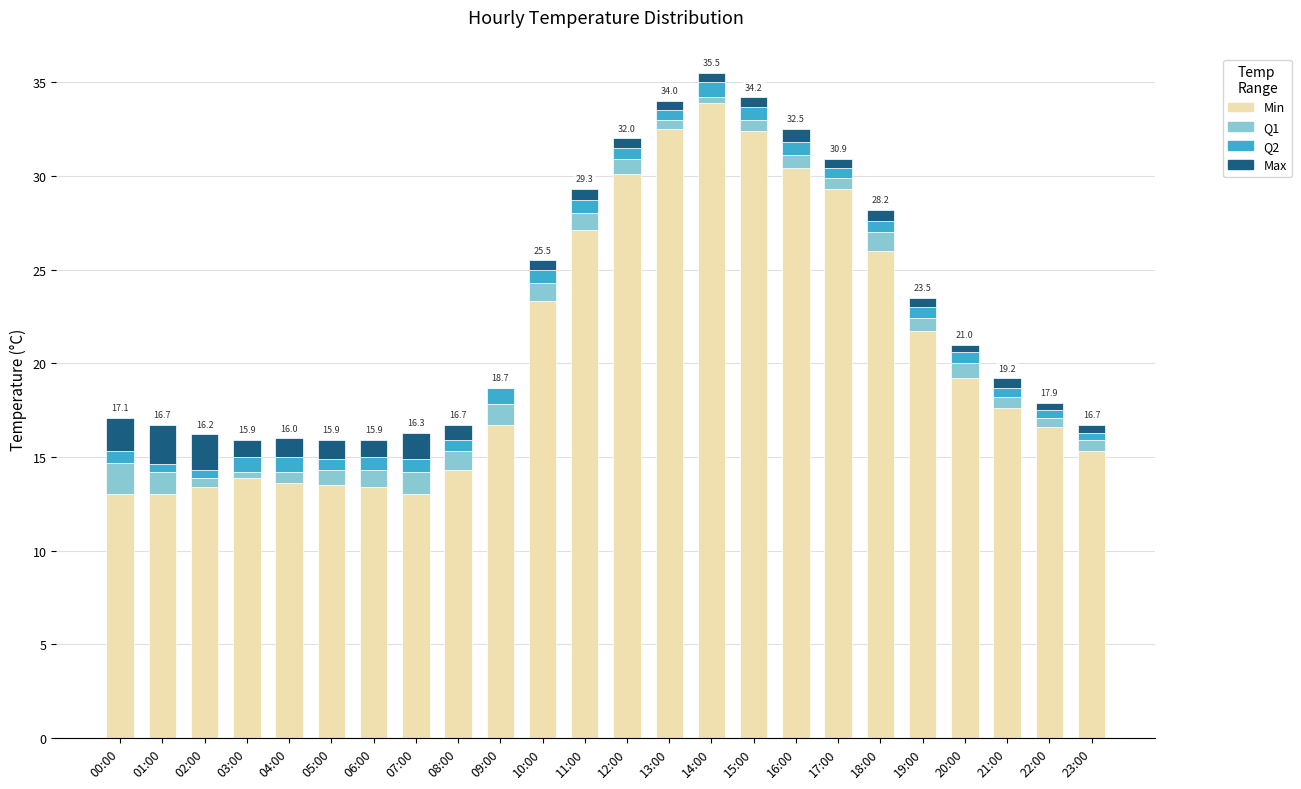

Where is Q1 nearest to the value 0?

03:00